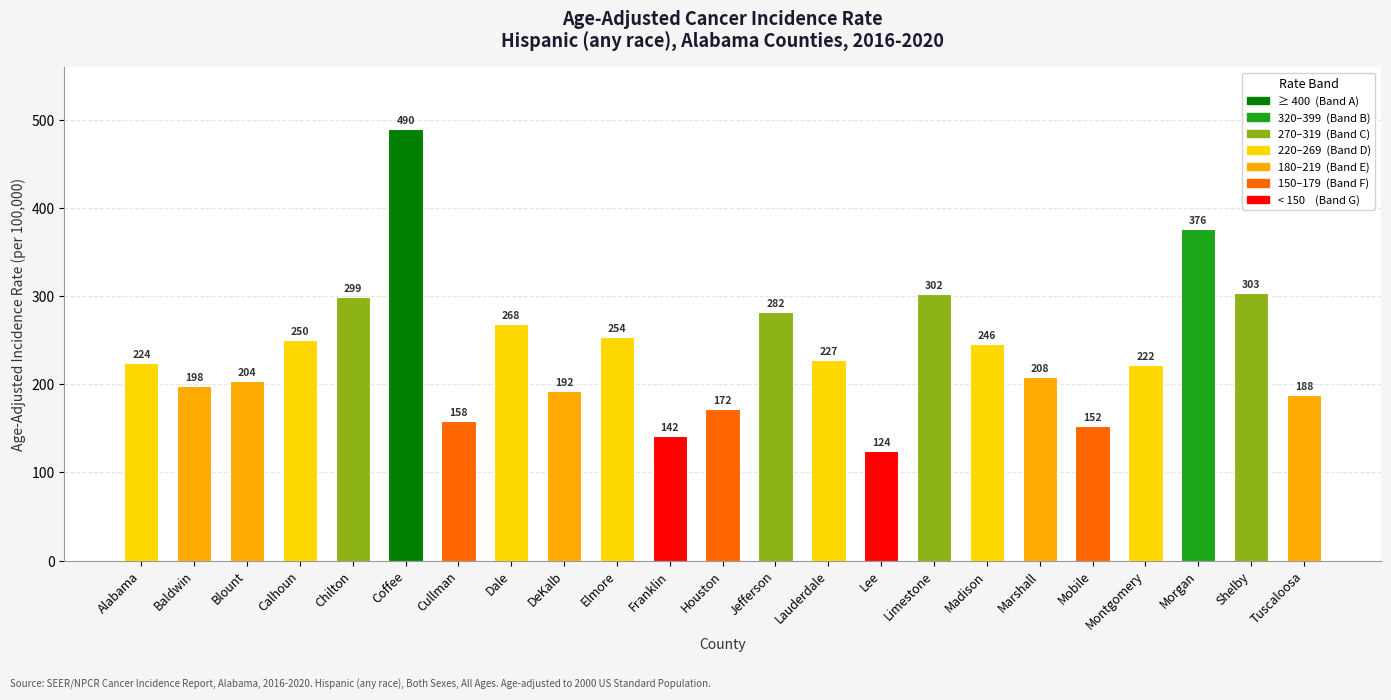

What is the smallest value displayed?

124.3